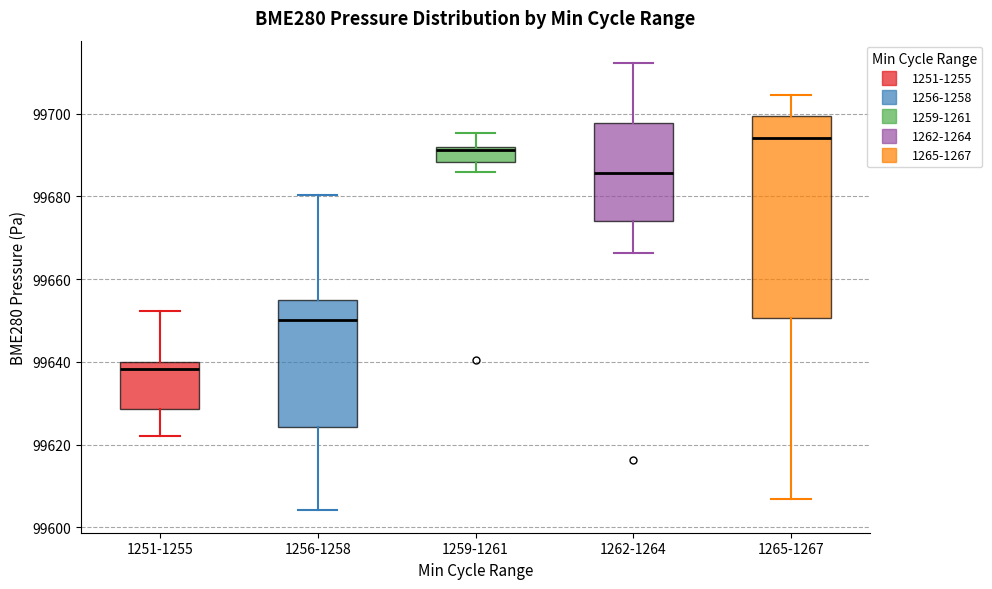

Which box's median line is the lowest?

1251-1255